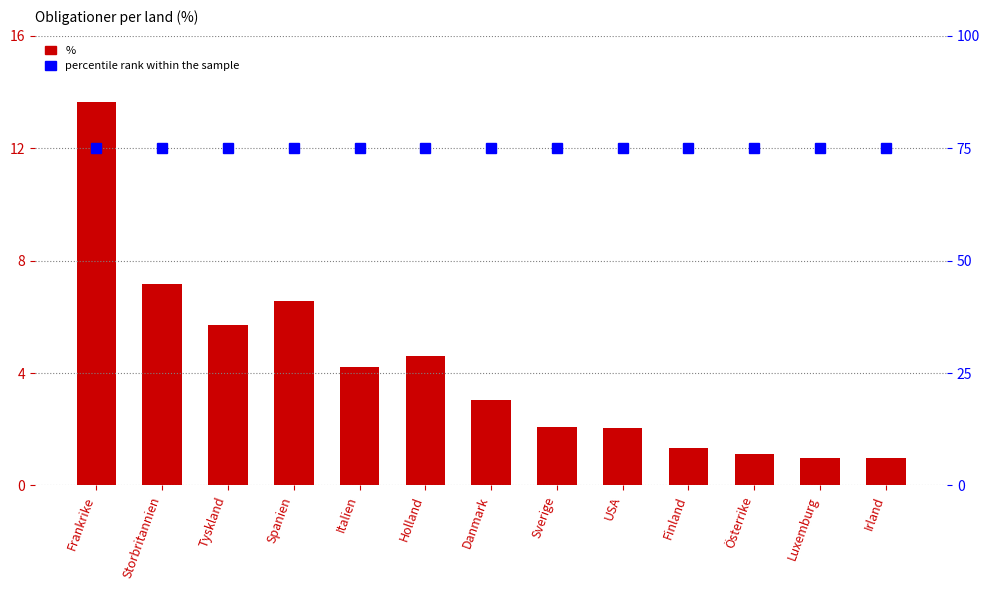

How many data points in % are less than 3?

6